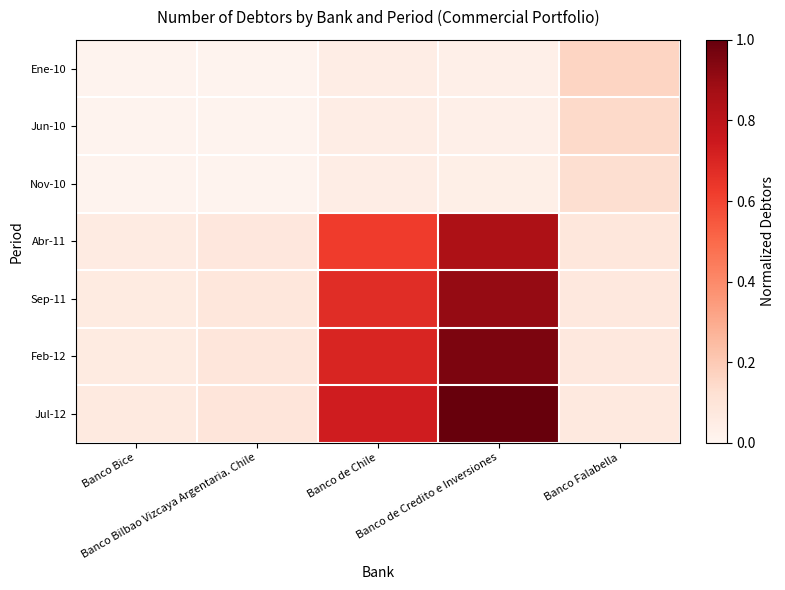

Which series has the largest range (max minus min)?

Jul-12